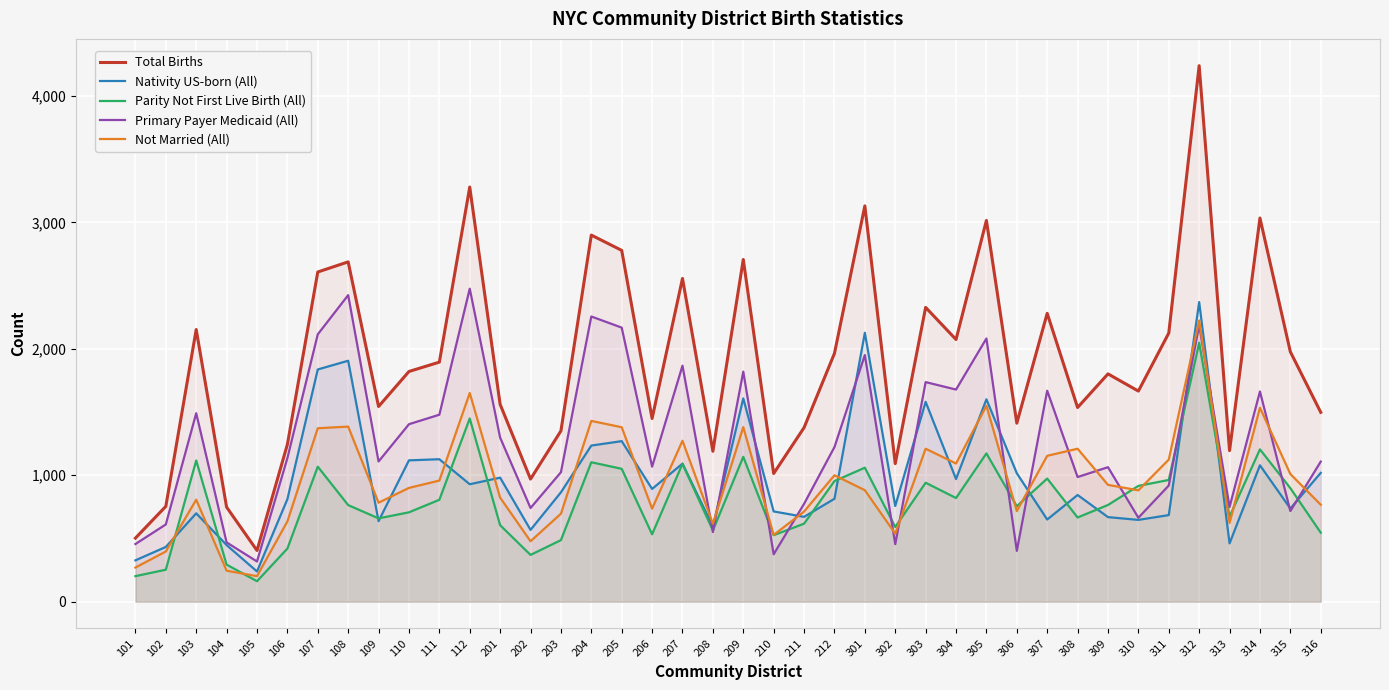

How many lines are shown in the chart?

5